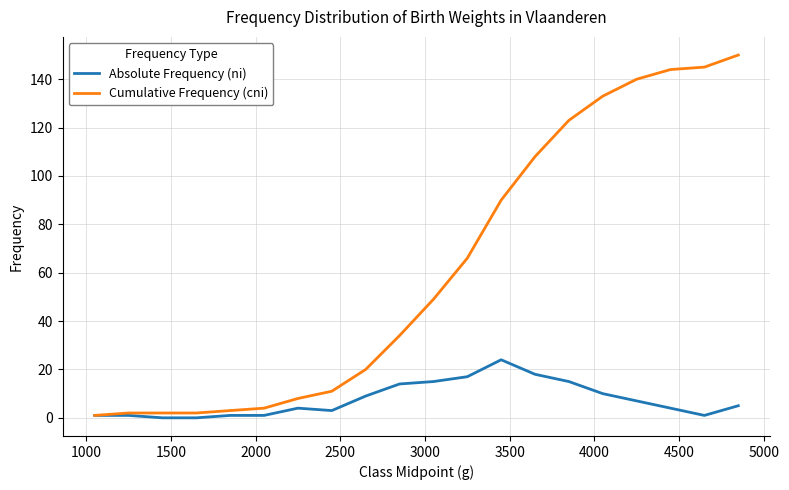

What is the highest value of the Absolute Frequency (ni) series?

24